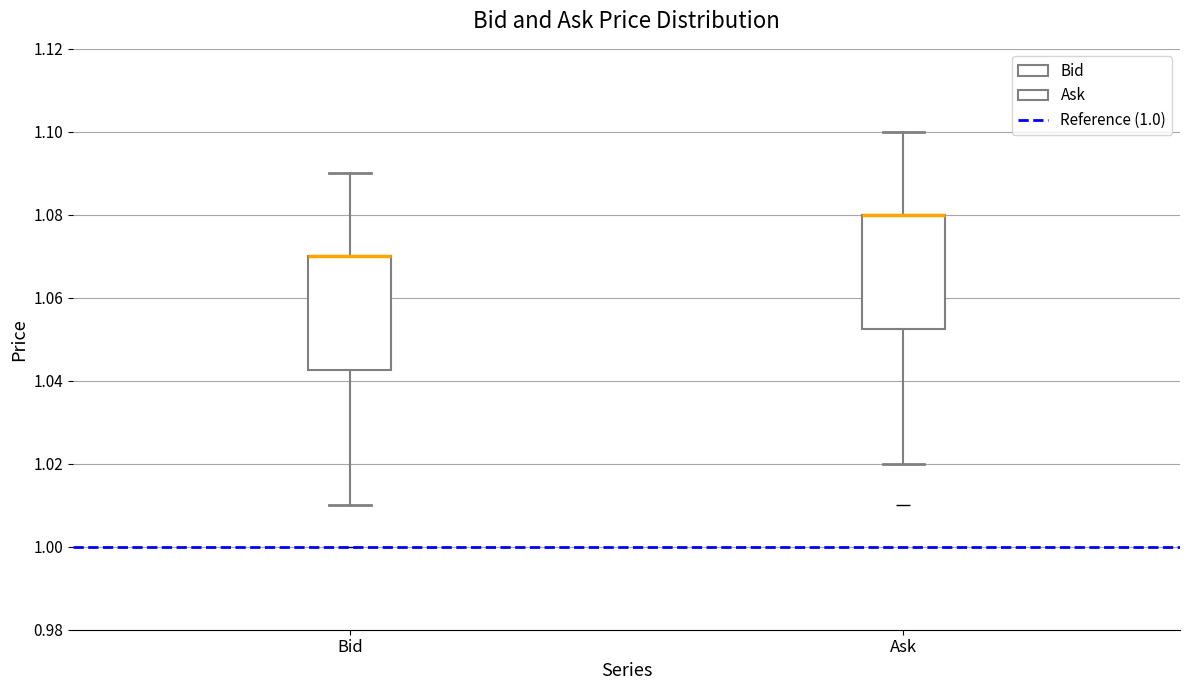

Where is the lower edge of the box for Bid on the y-axis? The values are not printed on the chart, so give them approximately, as read against the axis.

1.042